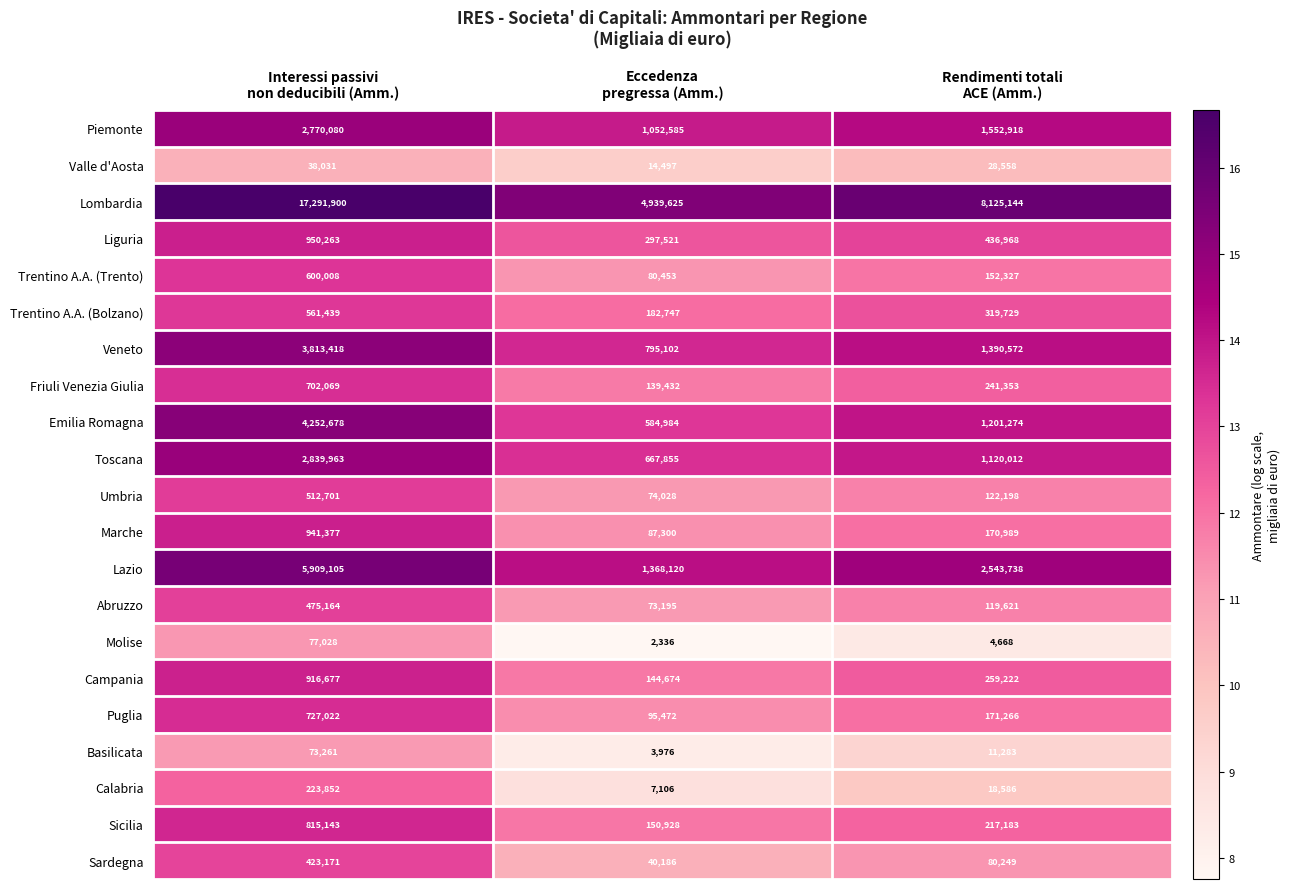

How many Emilia Romagna values are between 584984 and 4252678?

3